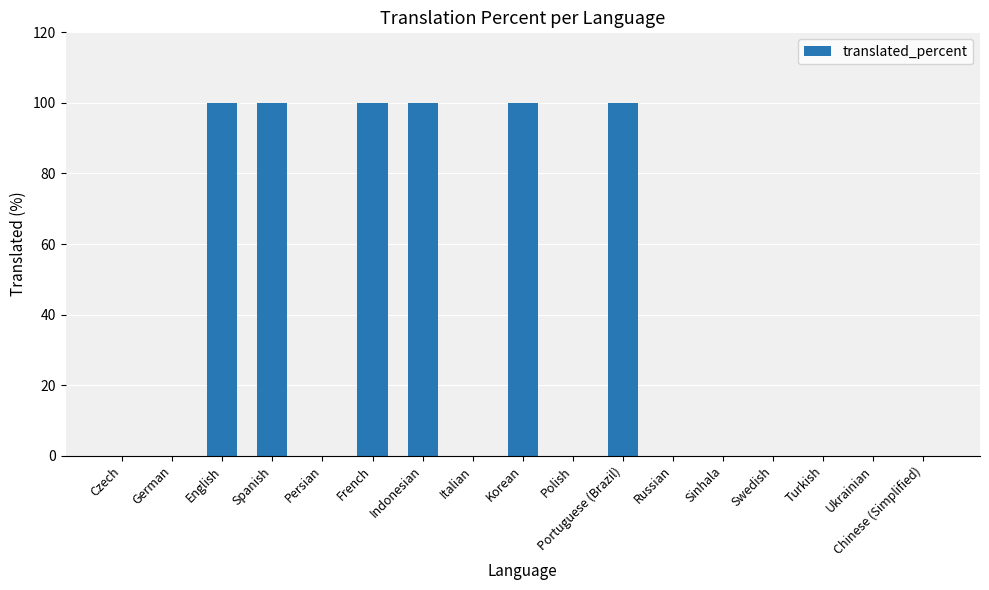

What is the average value?

35